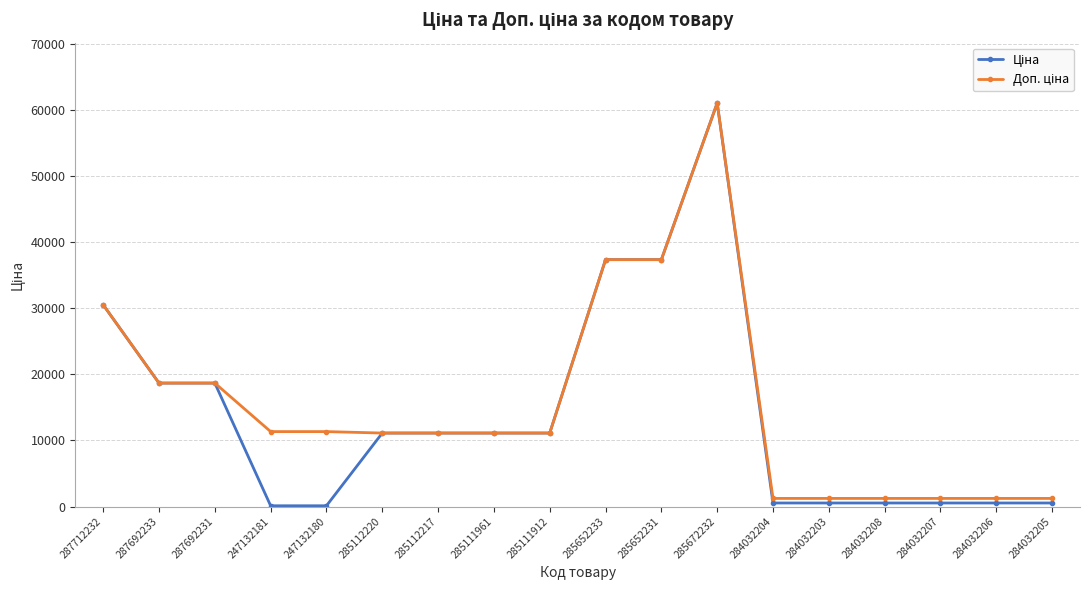

At which category is the sum across all series the highest?

285672232